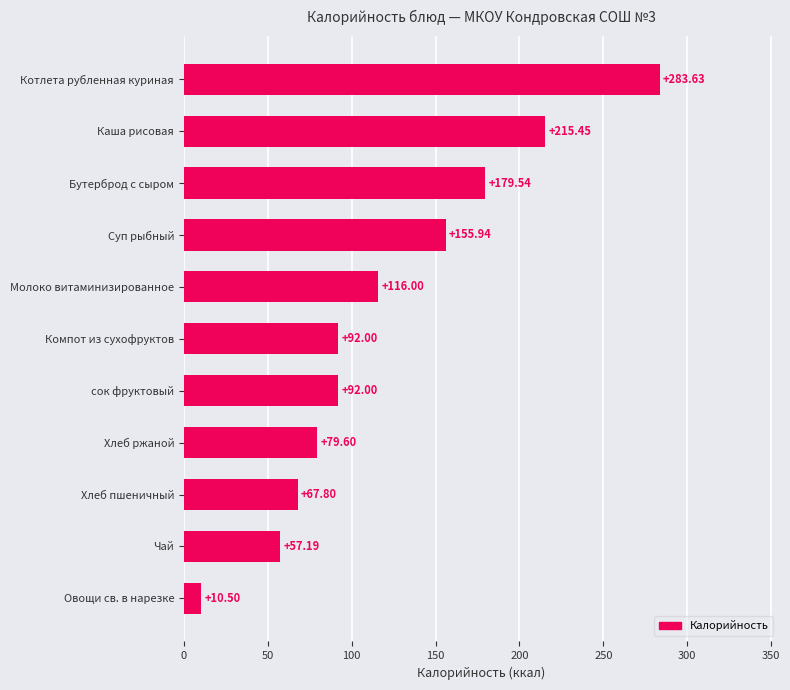

How many data points are less than 92?

4